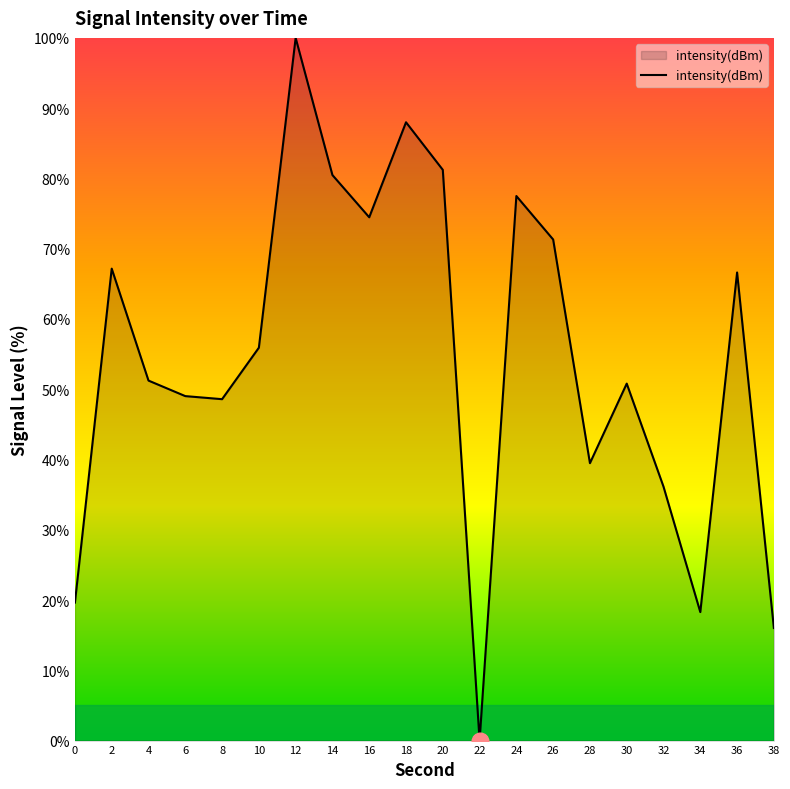

What is the change in value from 16 to 28?

-35.0